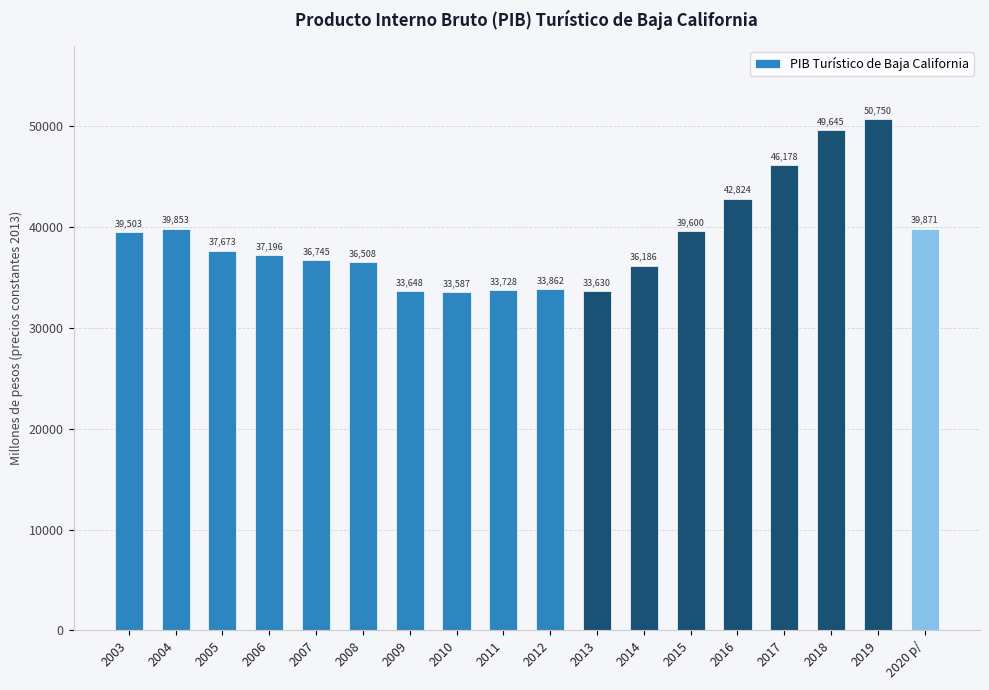

What is the label of the 4th bar from the right?

2017